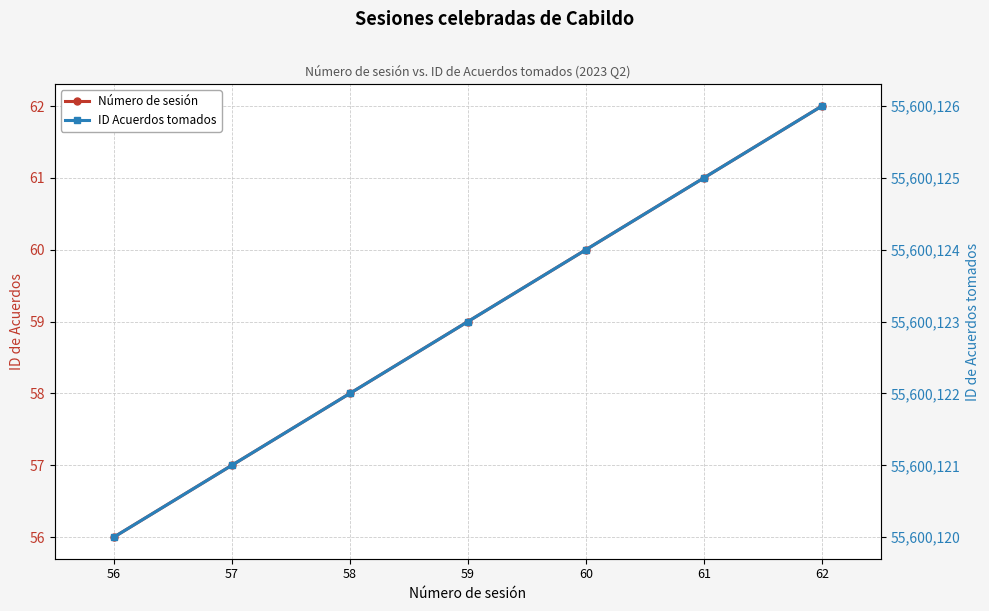

Which series has the largest total across all categories?

ID Acuerdos tomados